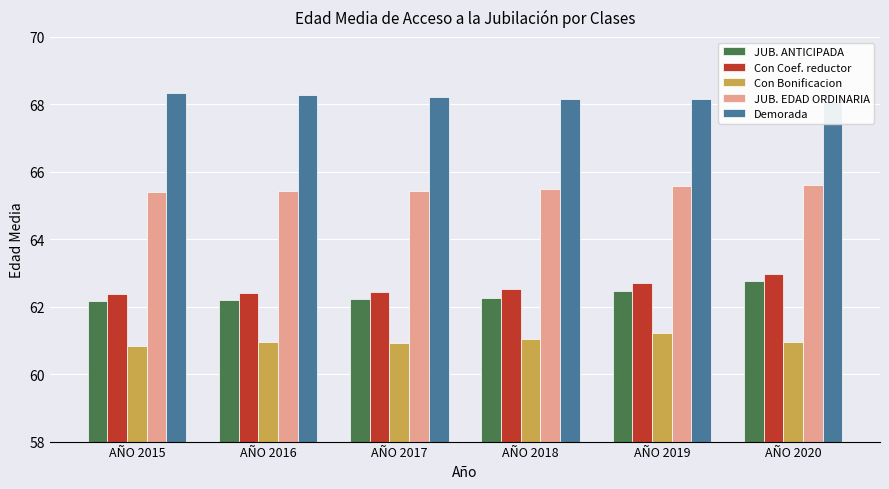

Count the number of data series in this chart.

5